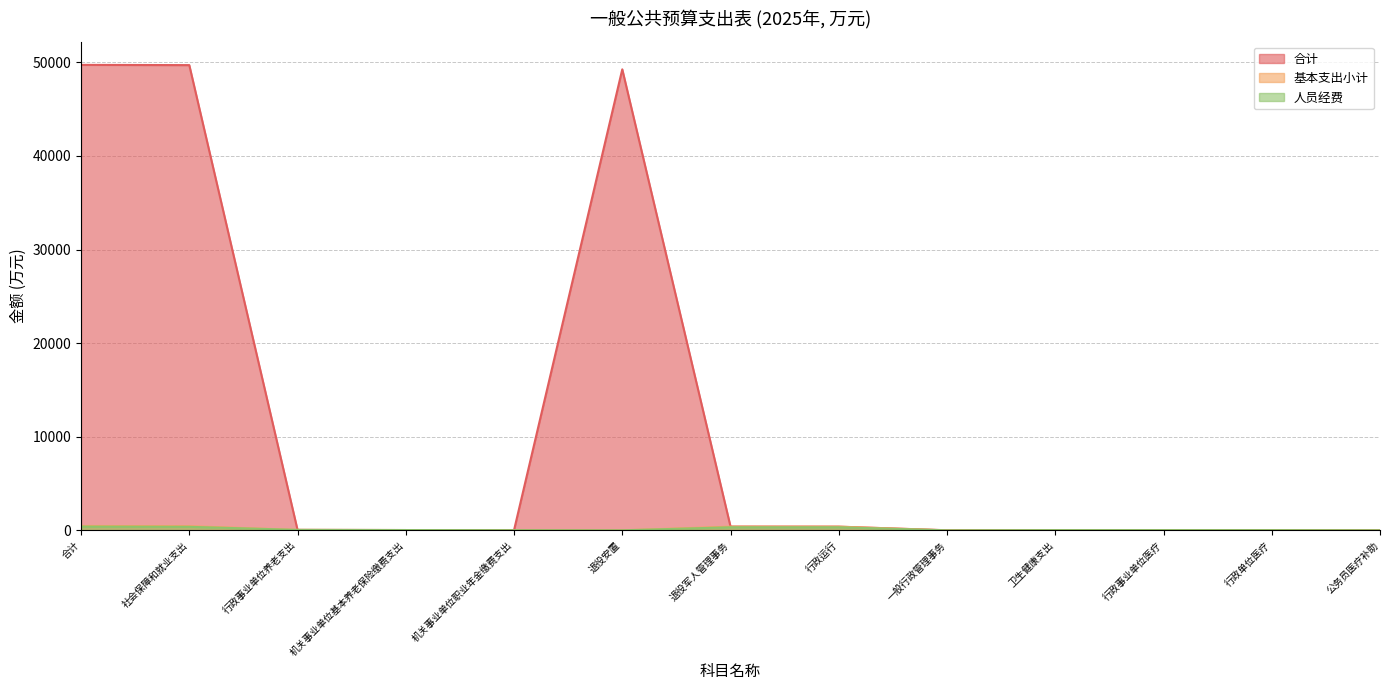

How many data points in 人员经费 are less than 25?

5